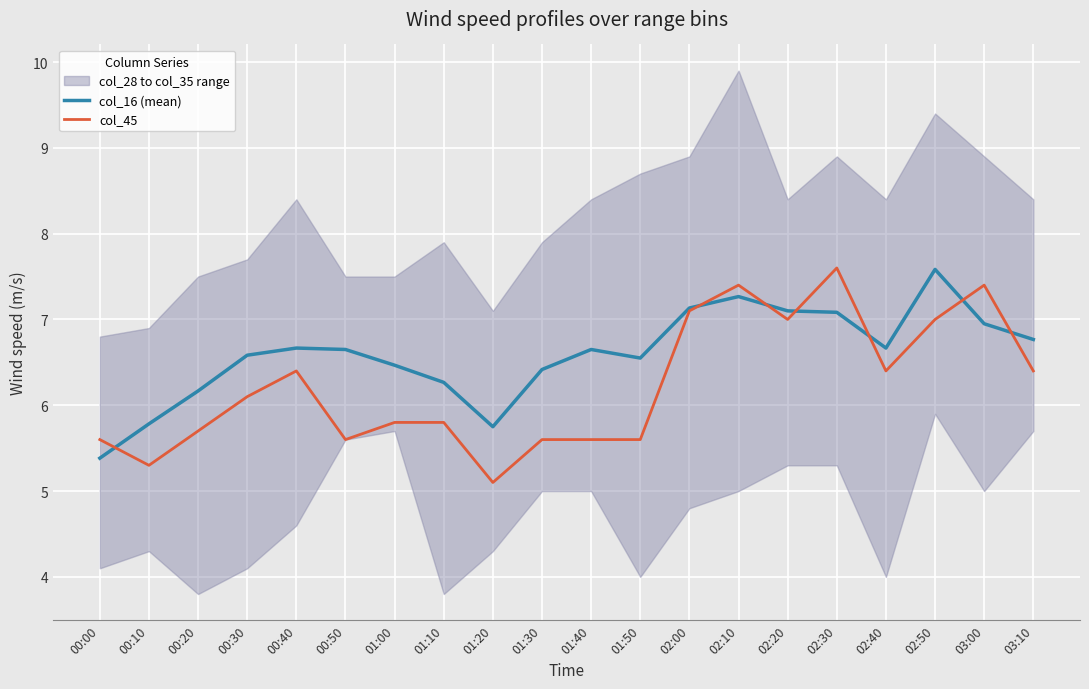

True or false: col_16 (mean) has a value of 6.9 at 03:00.

True